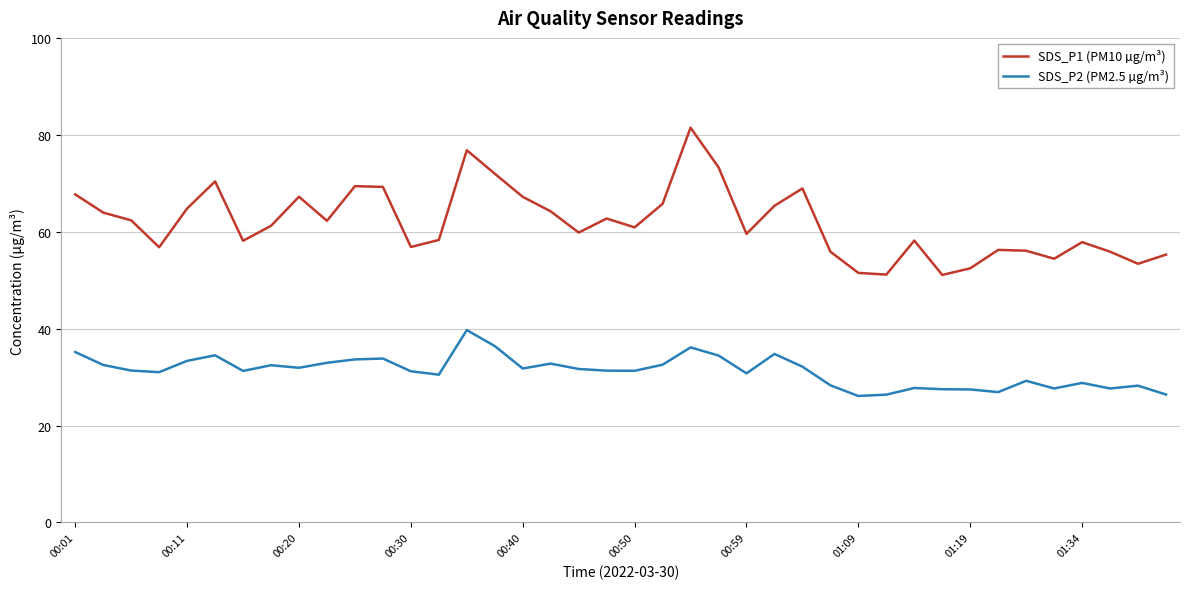

What is the maximum value shown in the chart?

81.5